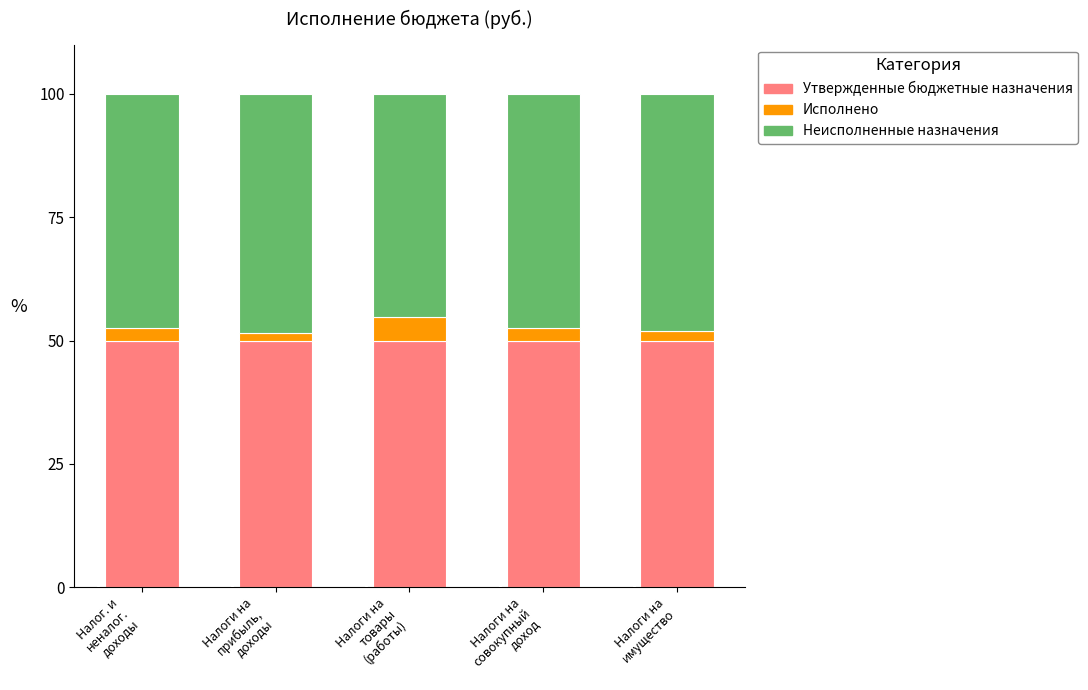

What is the maximum value for Утвержденные бюджетные назначения?

50.0